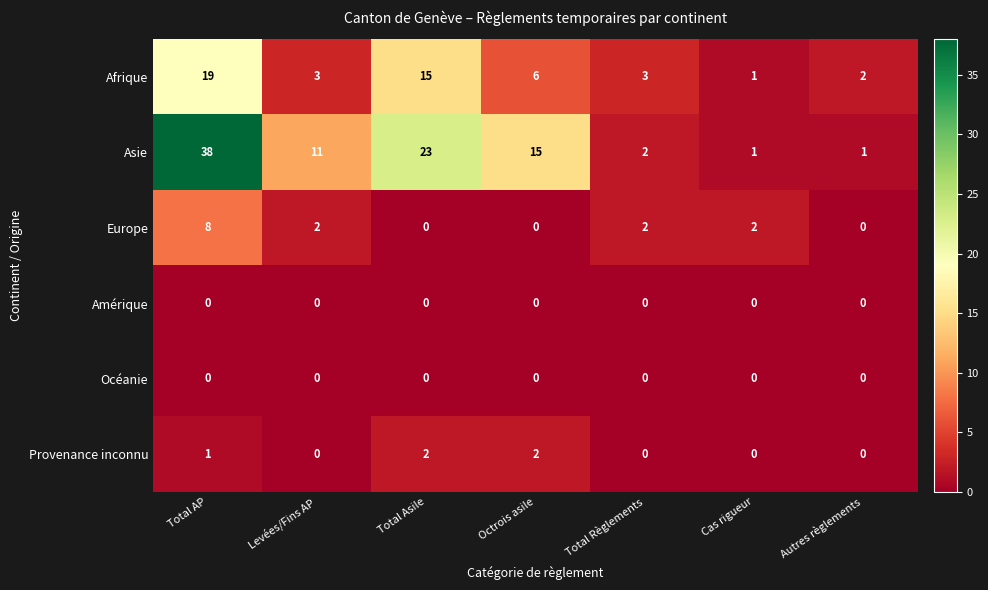

At which category is the sum across all series the highest?

Total AP